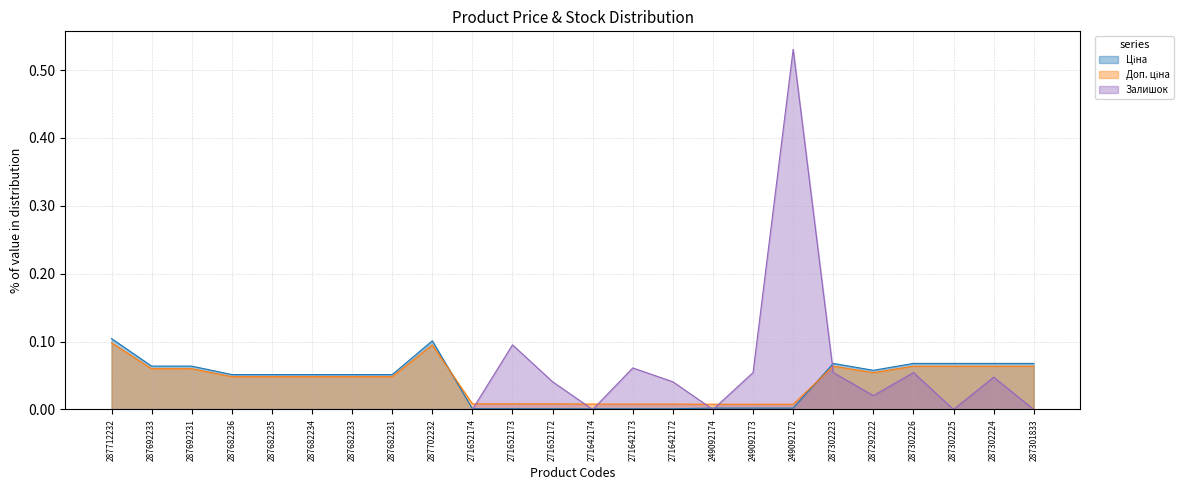

Rank the series at 287682236 from highest to lowest value.

Ціна, Доп. ціна, Залишок